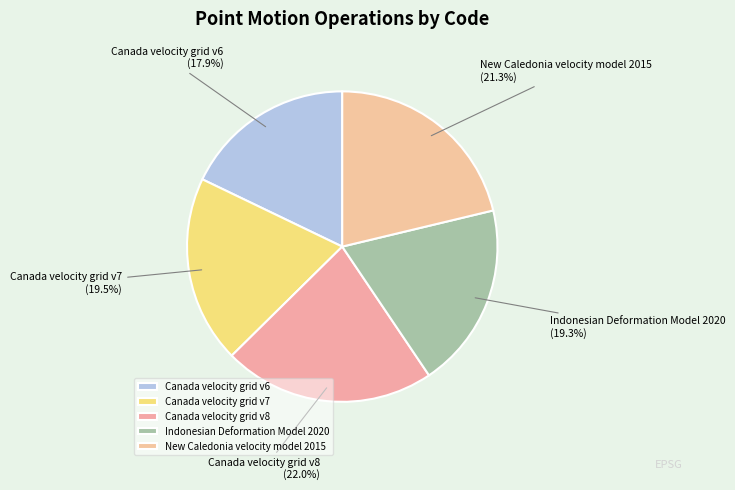

To the nearest percent, what portion does Canada velocity grid v8 represent?

22%